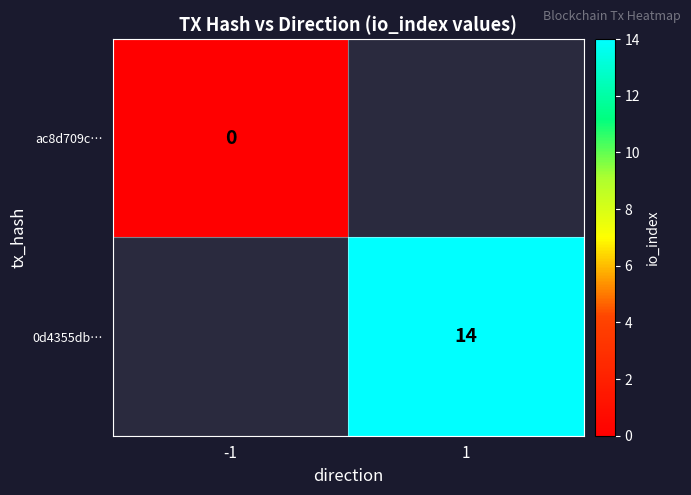

How many distinct data groups are displayed?

2